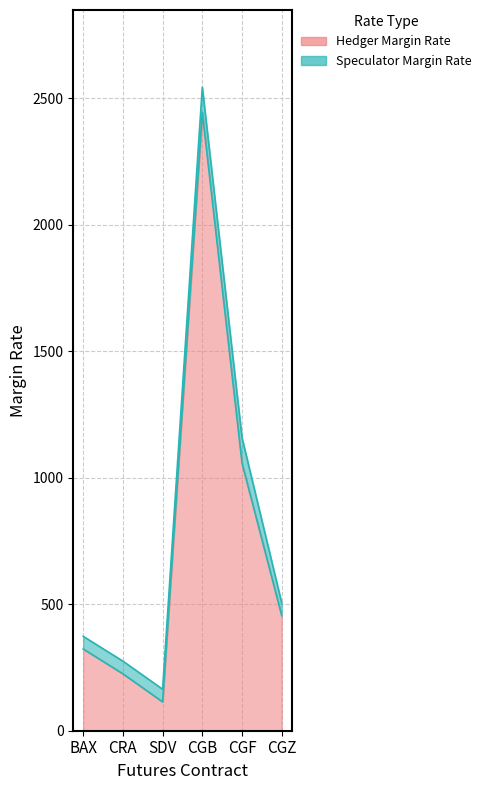

True or false: Speculator Margin Rate and Hedger Margin Rate cross at least once.

False